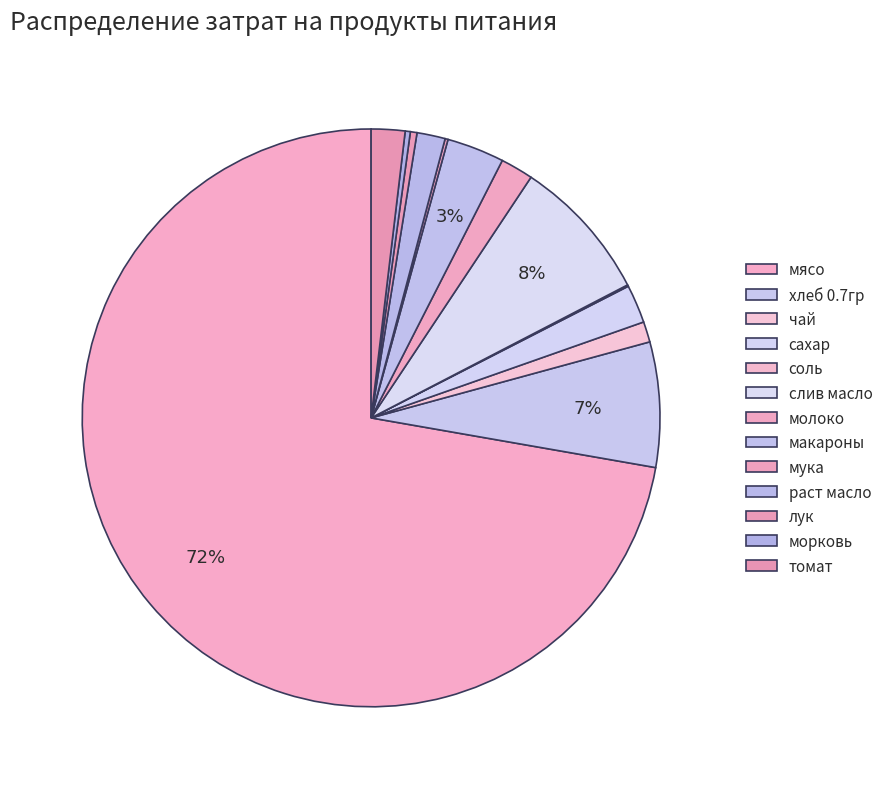

To the nearest percent, what is the average slice percentage?

8%